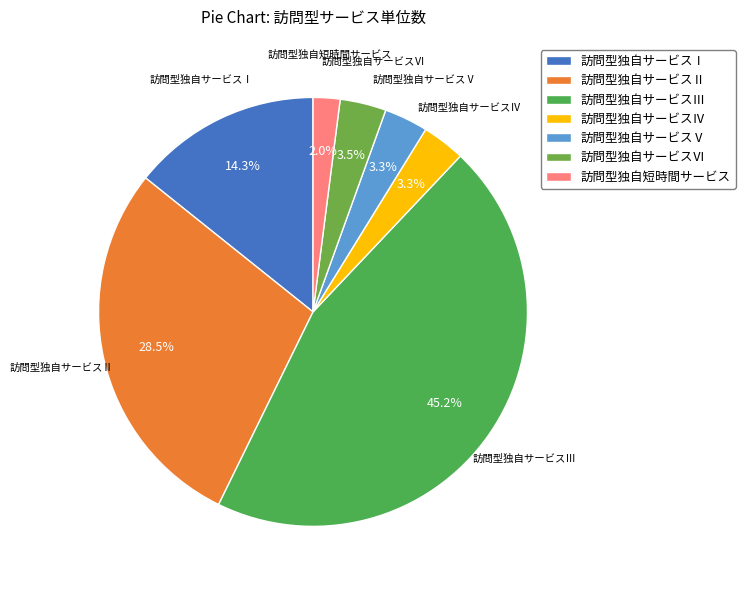

Between 訪問型独自サービスⅢ and 訪問型独自サービスⅡ, which is larger?

訪問型独自サービスⅢ